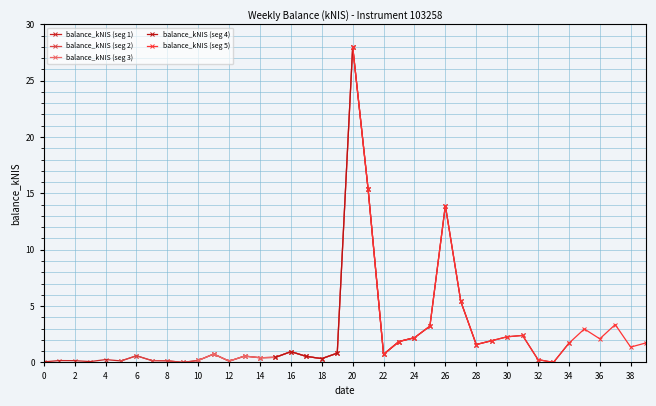

What is the value of the balance_kNIS (seg 3) point at the 6th from the left?

0.5